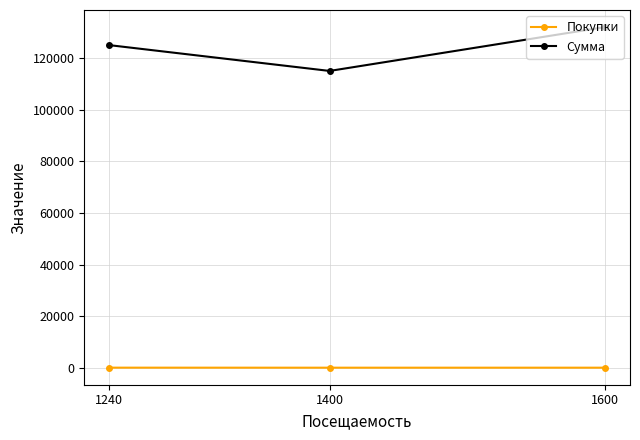

Where does the Покупки series first go above 102?

1240